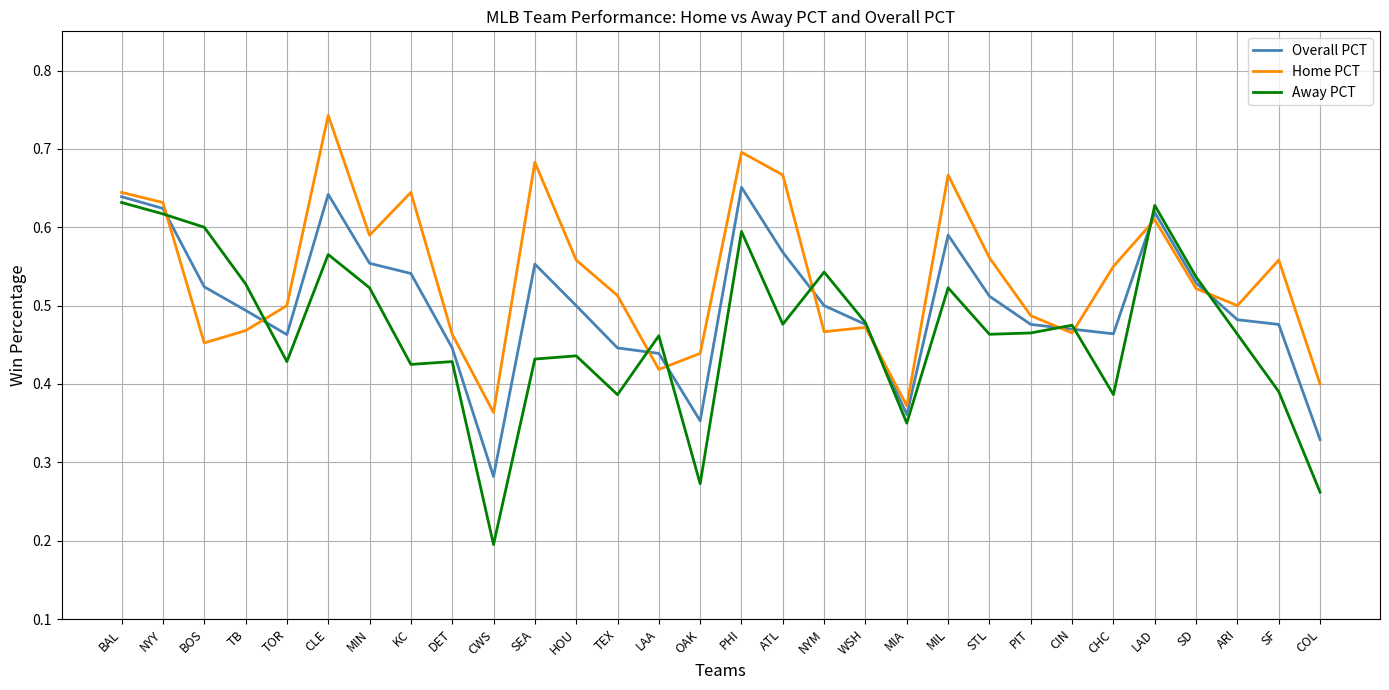

Which series has the largest range (max minus min)?

Away PCT